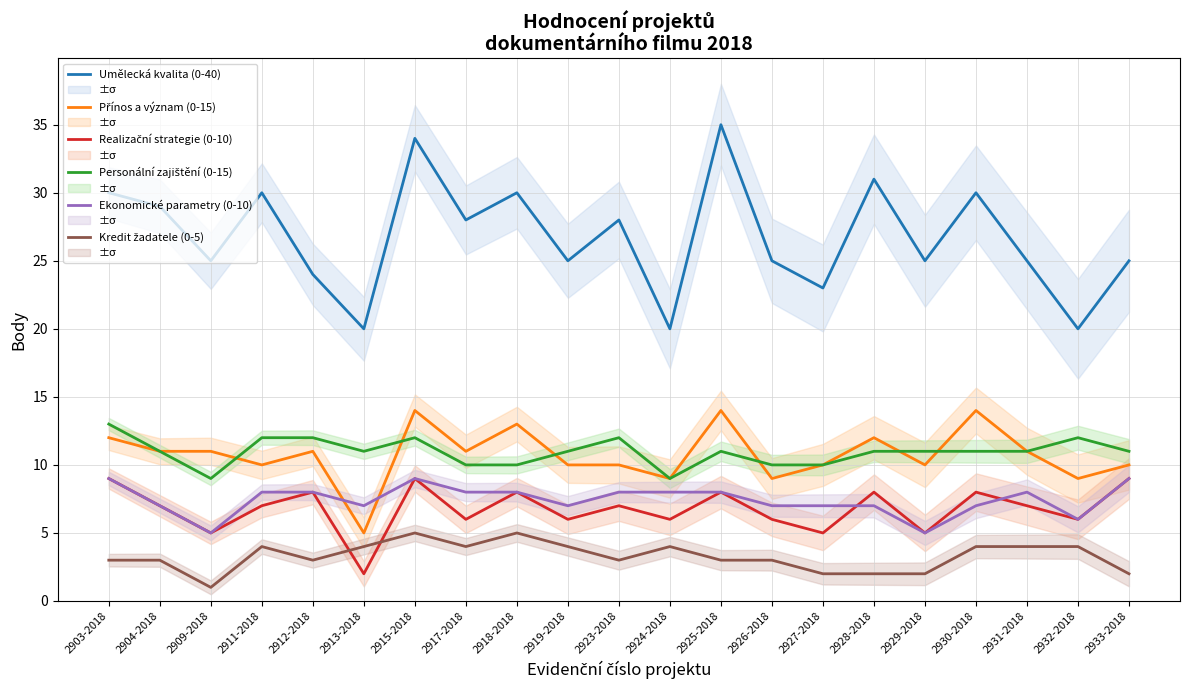

True or false: Umělecká kvalita (0-40) has more than 0 points higher than both neighbors.

True